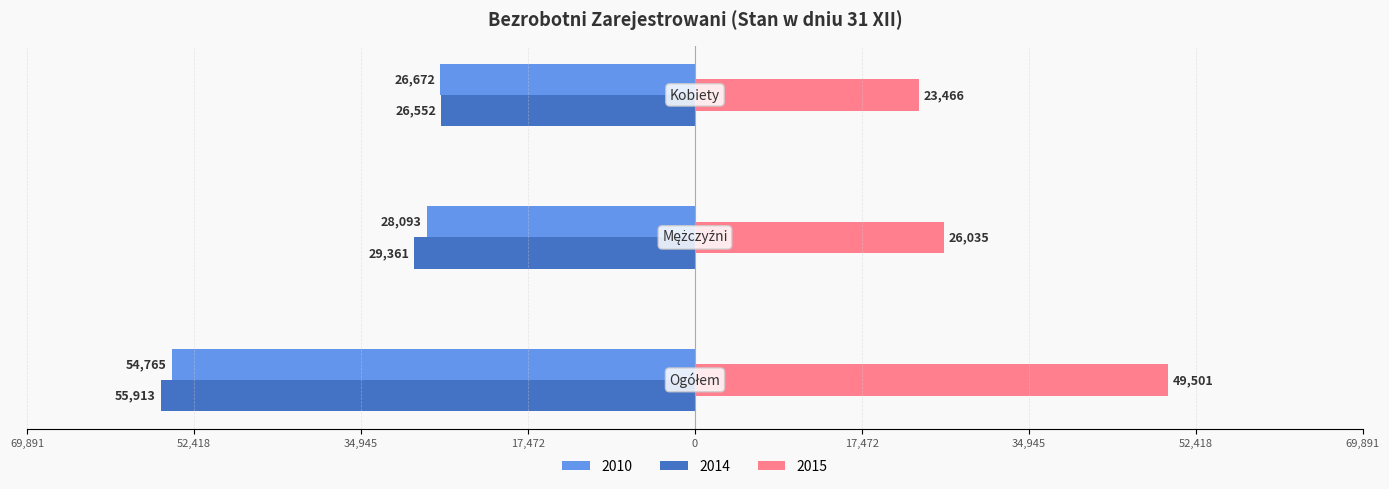

What are all the series names shown in the legend?

2010, 2014, 2015